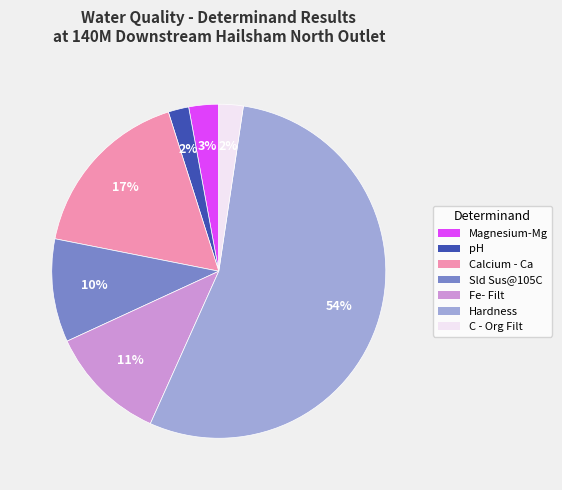

True or false: Hardness accounts for 54% of the total.

True